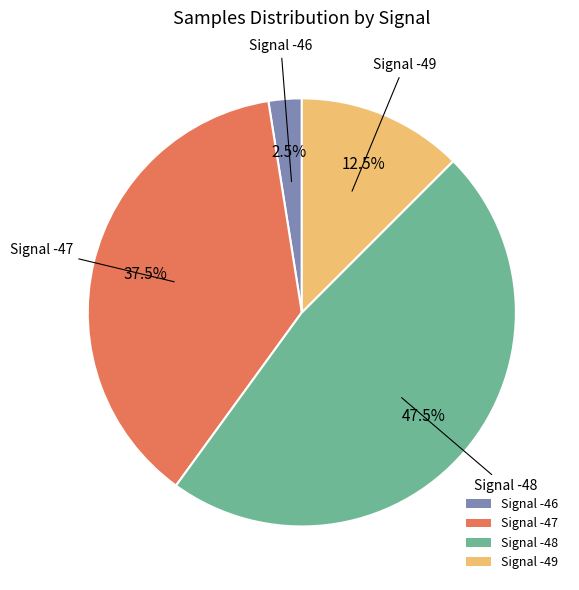

Count the number of slices in the pie.

4